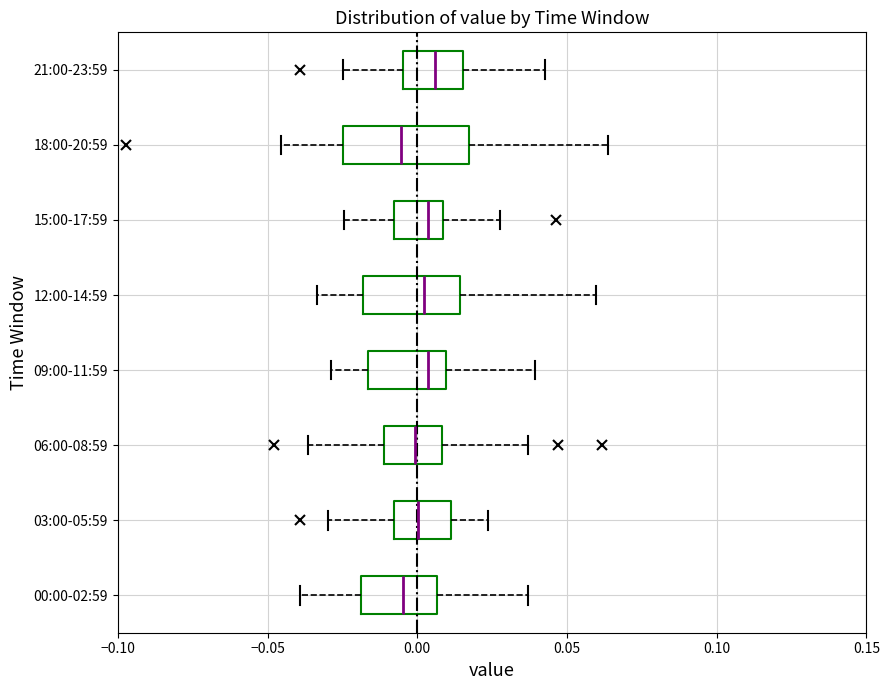

Reading bottom to top, read every box against the x-axis: the position of its median line, the range the box covers, and the ends of its whiskers. The values are not printed on the chart, so give them approximately, as read against the axis.

00:00-02:59: median -0.005, box -0.020 to 0.005, whiskers -0.040 to 0.035
03:00-05:59: median 0.000, box -0.010 to 0.010, whiskers -0.030 to 0.025
06:00-08:59: median 0.000, box -0.010 to 0.010, whiskers -0.035 to 0.035
09:00-11:59: median 0.005, box -0.015 to 0.010, whiskers -0.030 to 0.040
12:00-14:59: median 0.000, box -0.020 to 0.015, whiskers -0.035 to 0.060
15:00-17:59: median 0.005, box -0.010 to 0.010, whiskers -0.025 to 0.030
18:00-20:59: median -0.005, box -0.025 to 0.015, whiskers -0.045 to 0.065
21:00-23:59: median 0.005, box -0.005 to 0.015, whiskers -0.025 to 0.045